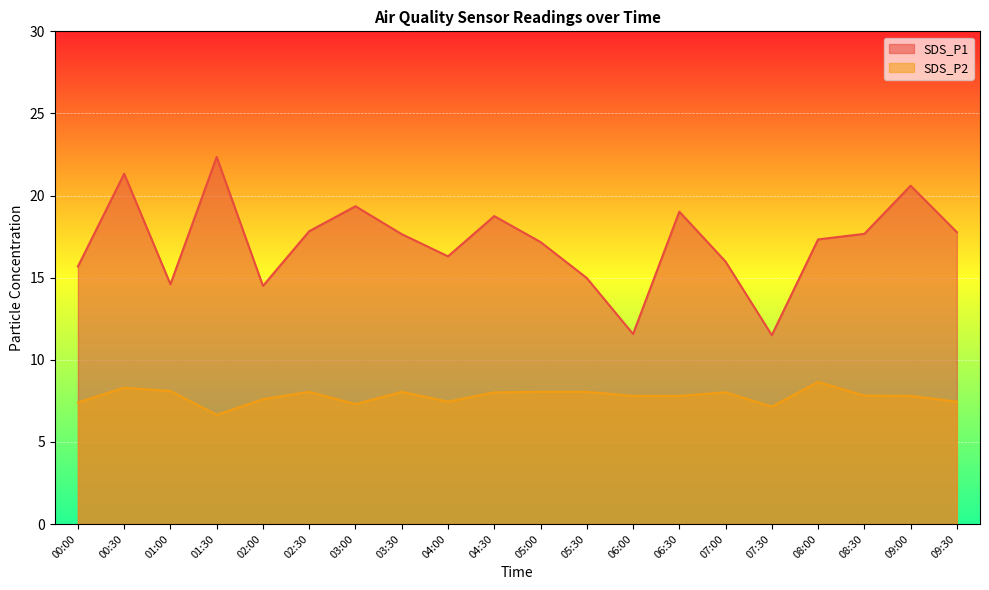

Where is the first local maximum for SDS_P1?

00:30